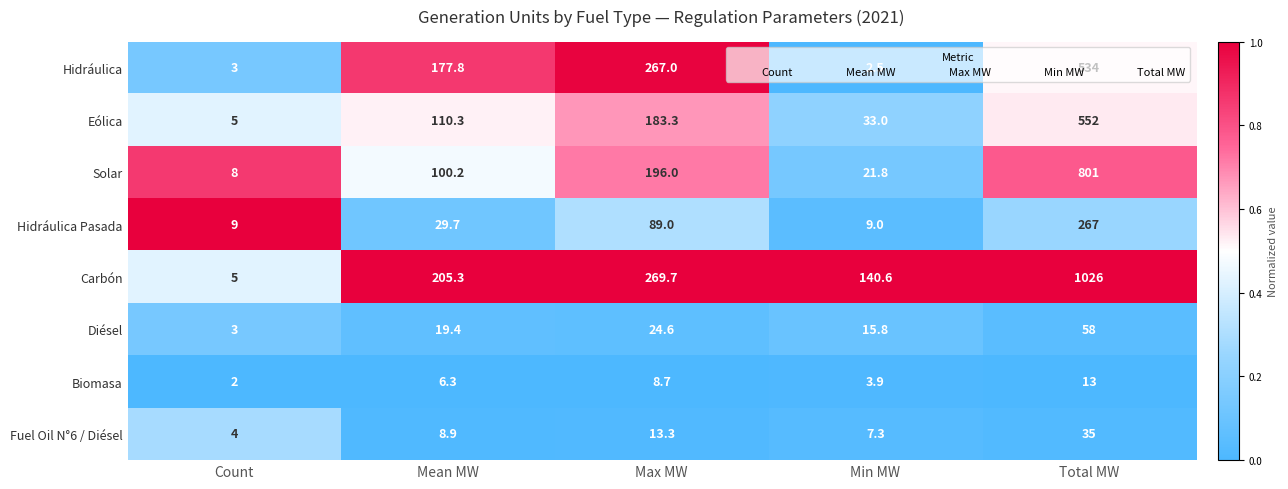

List the labels in order of Solar value, largest first.

Total MW, Max MW, Mean MW, Min MW, Count